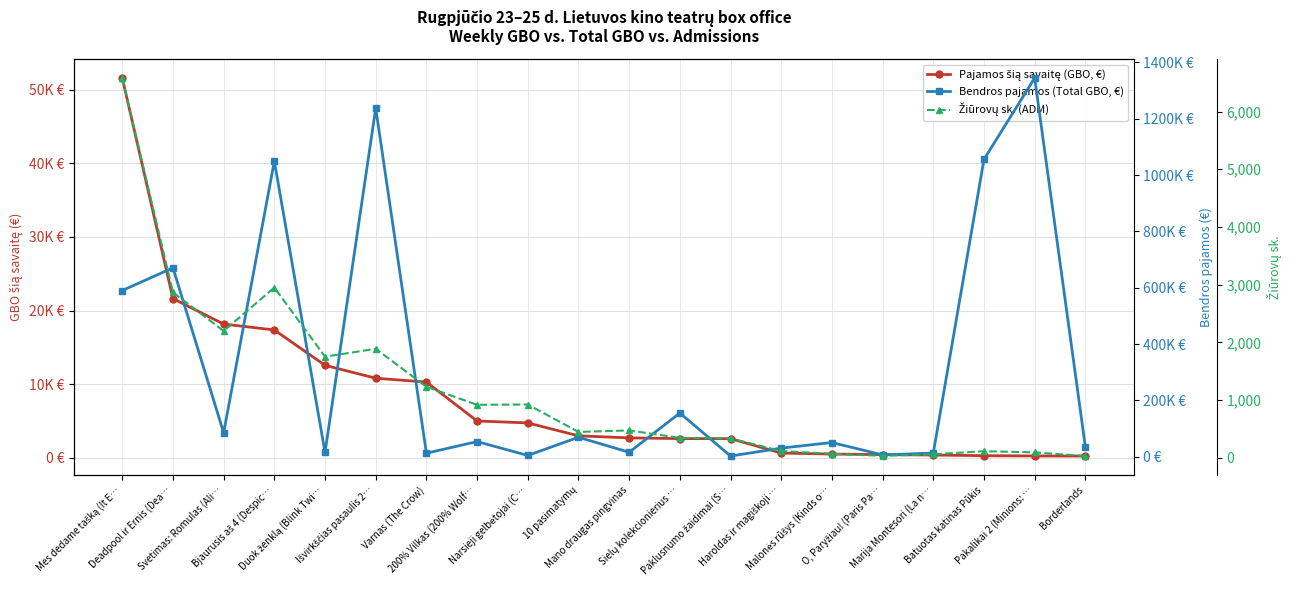

Which series has the widest spread of values?

Bendros pajamos (Total GBO, €)